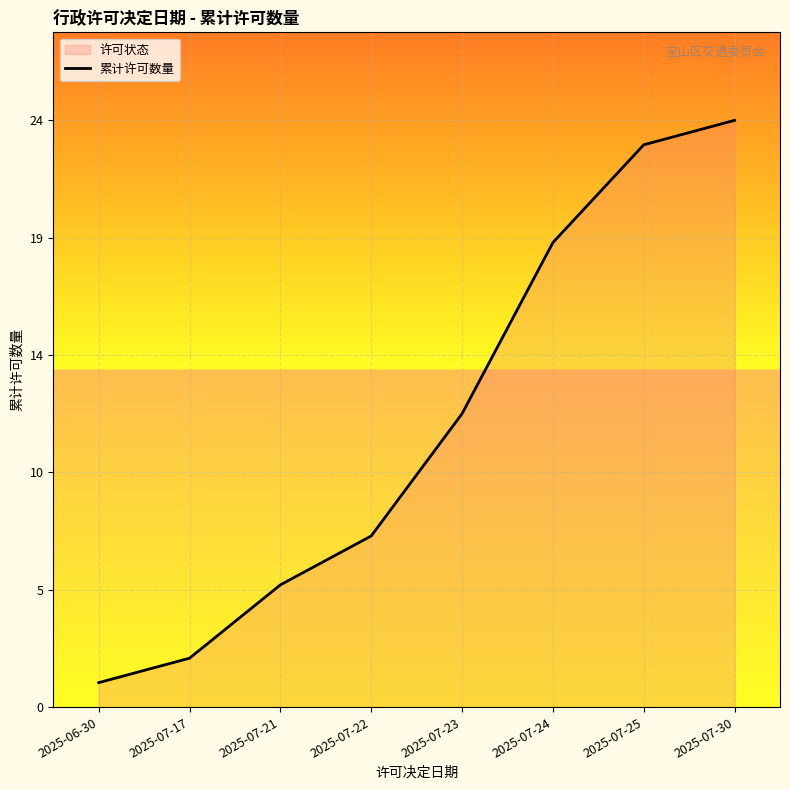

What position from the left is 2025-07-17?

2